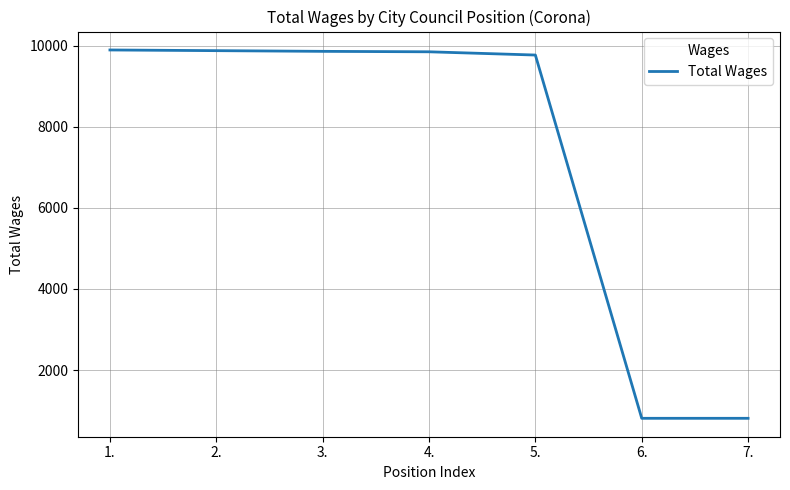

Does the chart display data point markers on the line(s)?

No